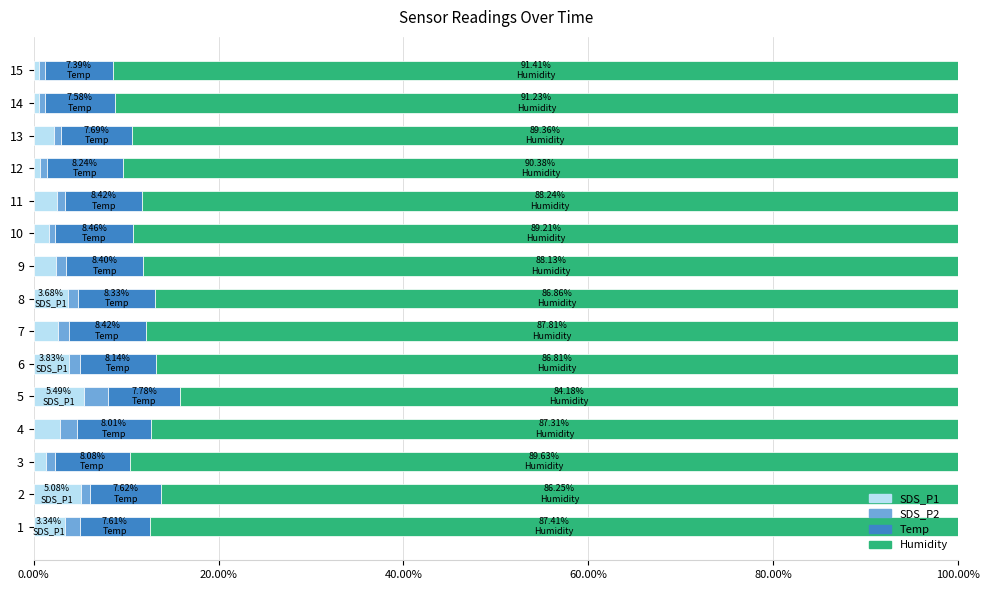

What is the value of the Humidity bar at the 15th from the left?

91.4